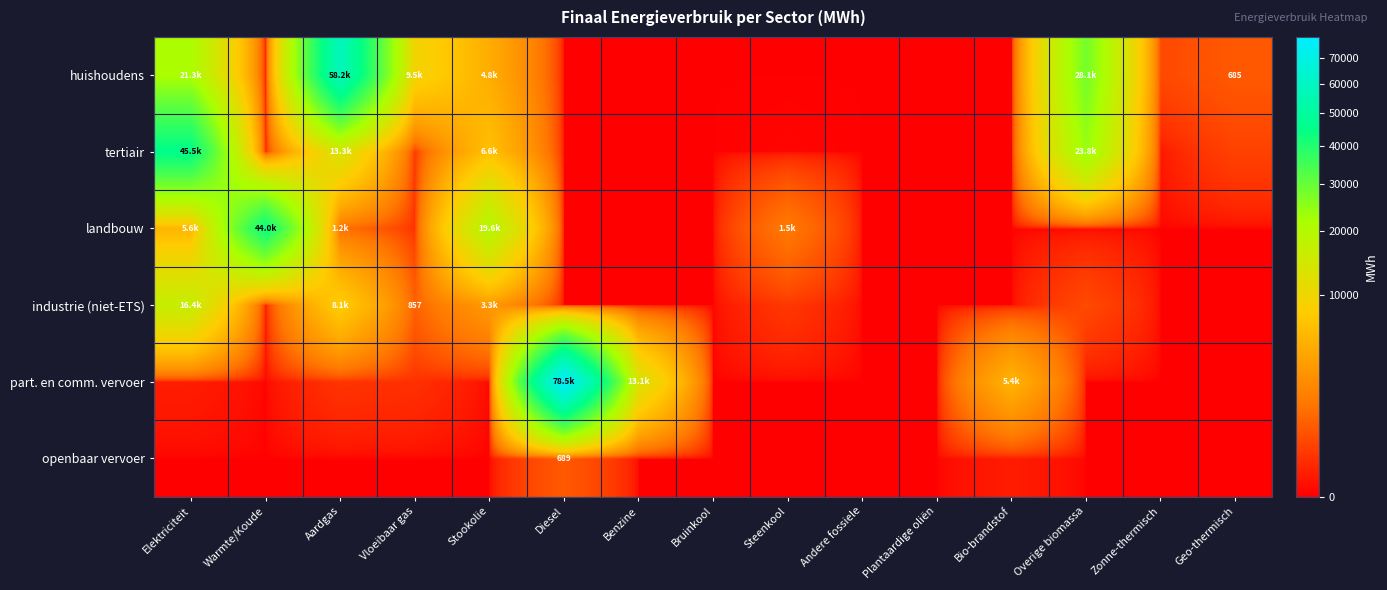

What is the sum of all tertiair values?

89721.2